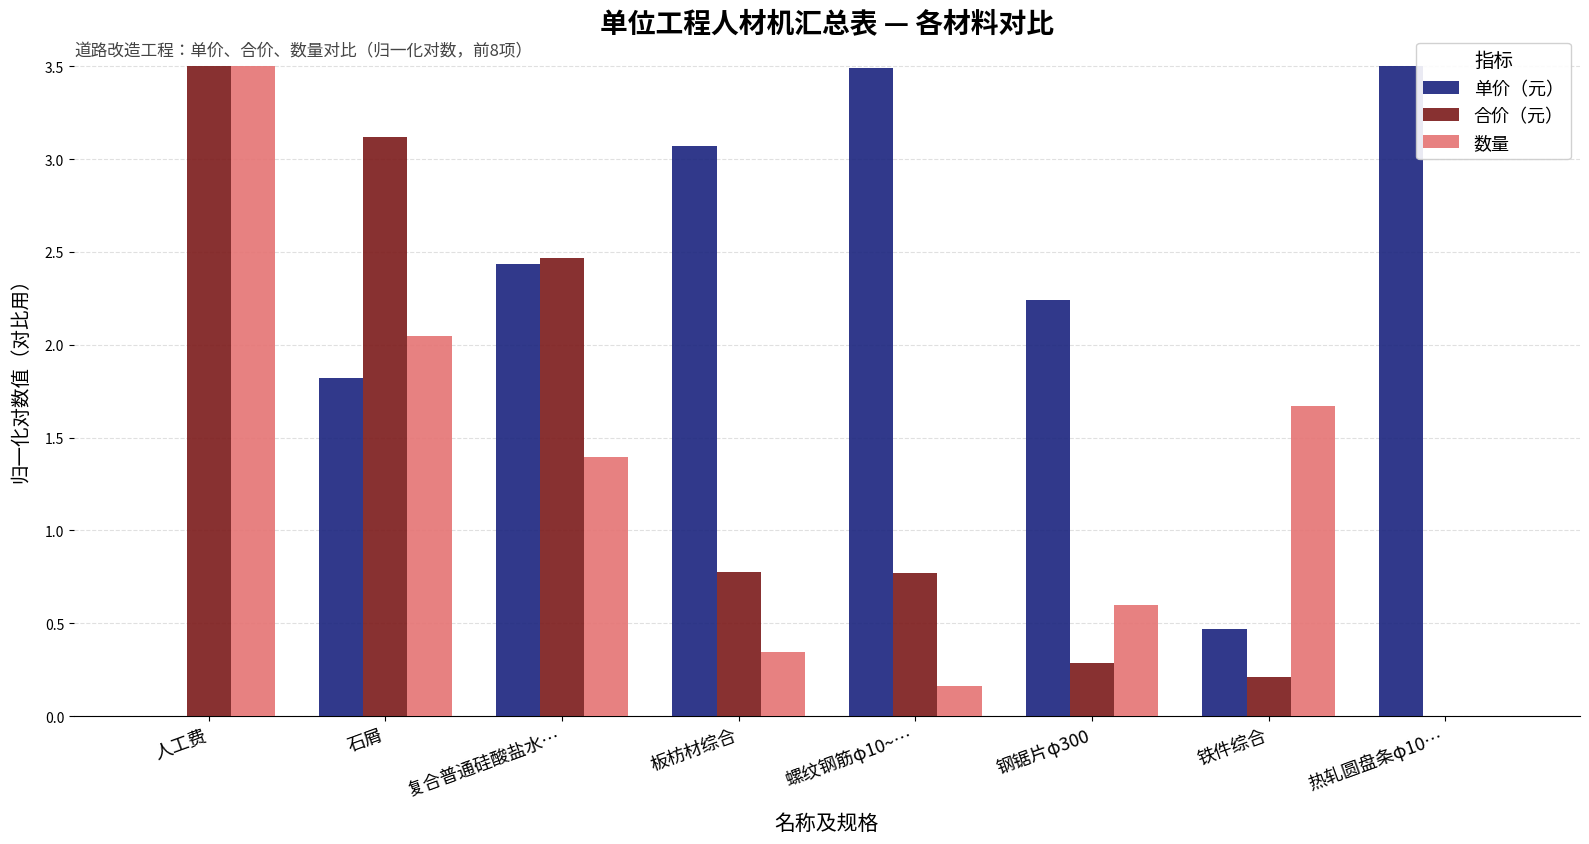

What is the total value across all series at 螺纹钢筋φ10~…?

4.4